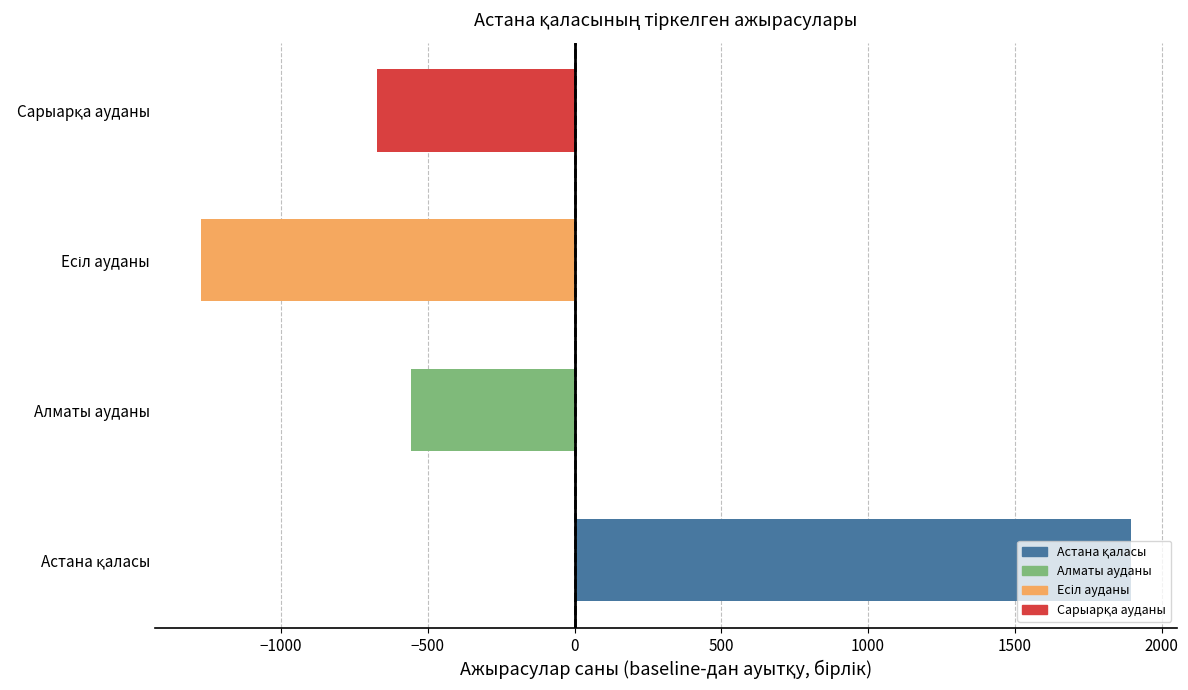

Which label corresponds to the largest value in the chart?

Астана қаласы